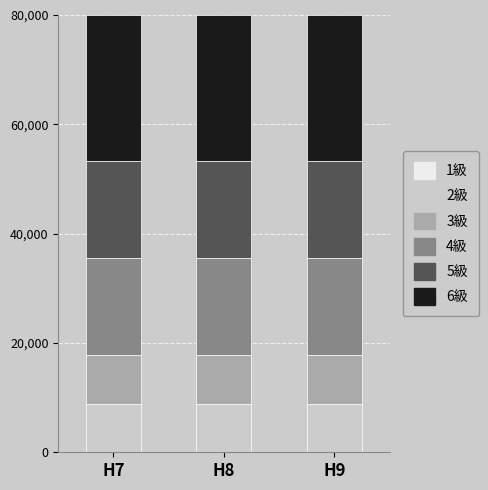

What is the total value across all series at H7?

80000.0